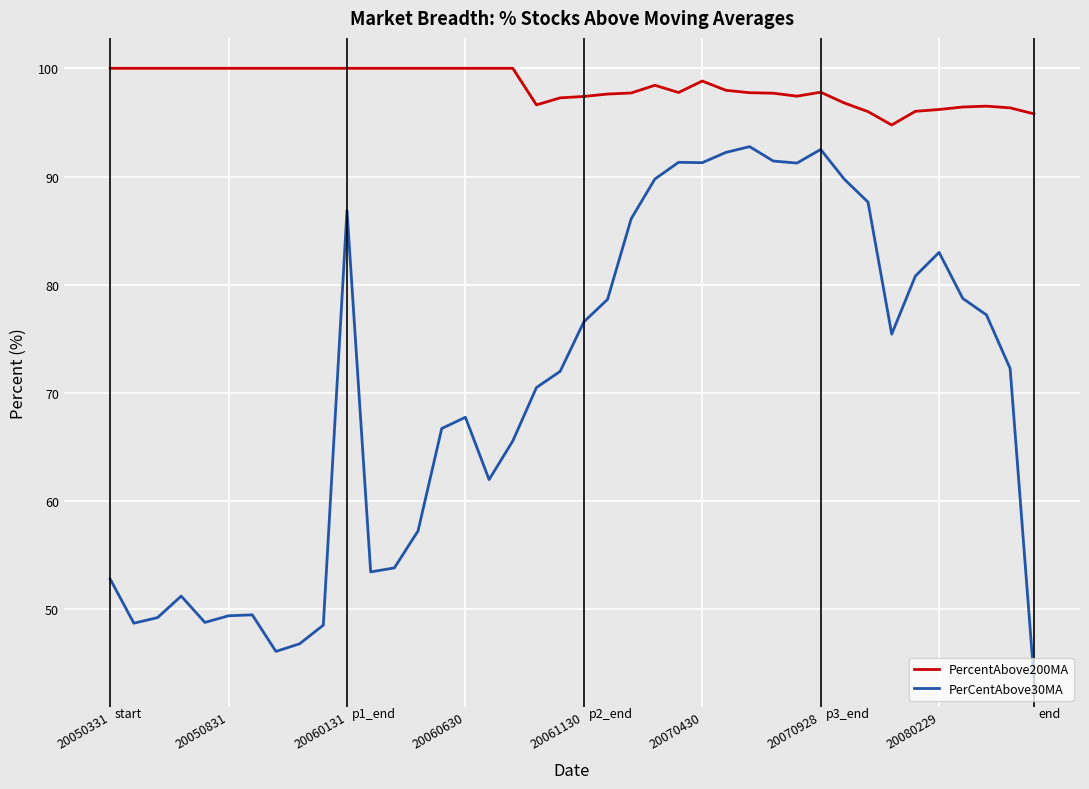

Is this an area chart (filled region under the line)?

No